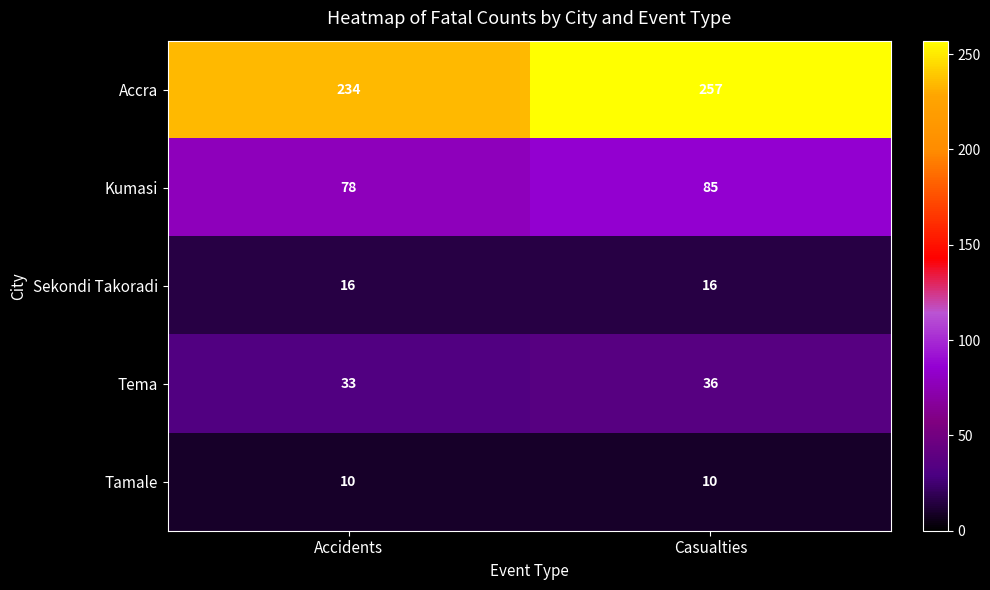

Is it true that Tema equals 51 at Casualties?

False